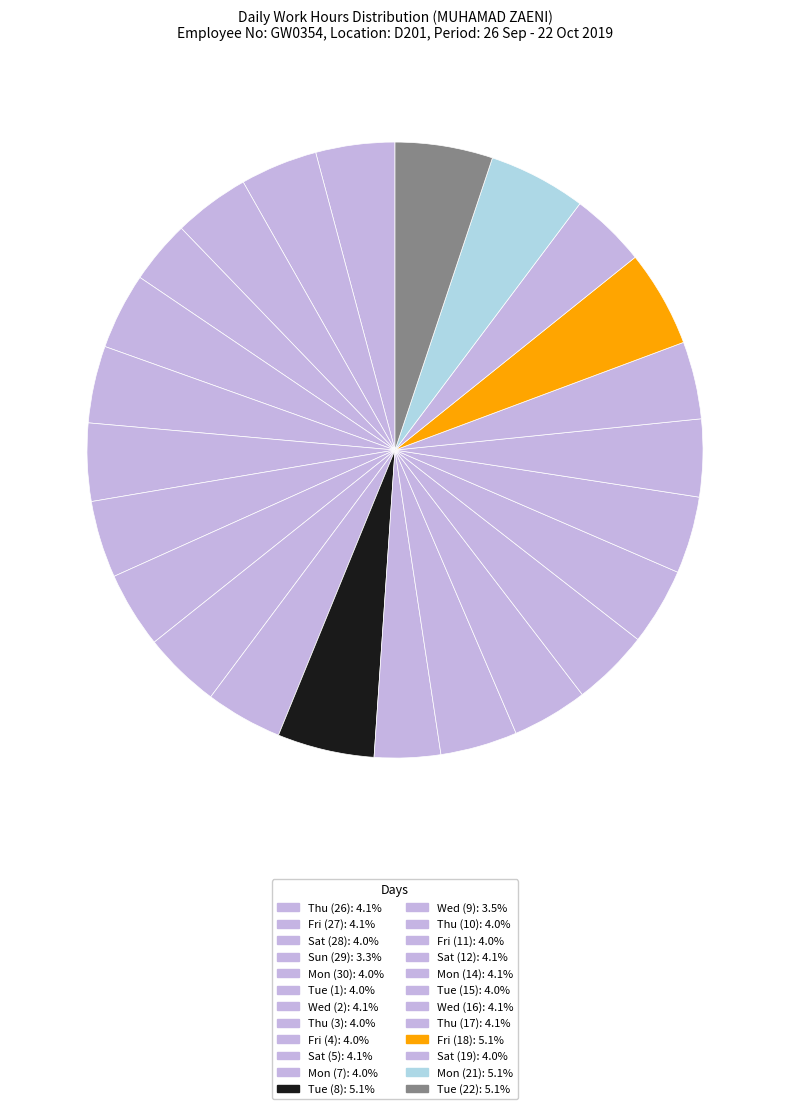

How many segments does this pie chart have?

24